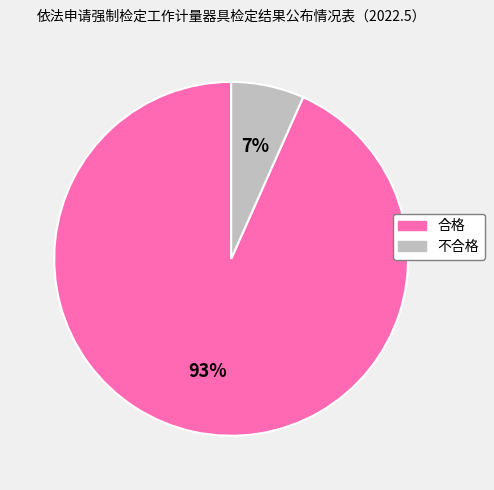

The 不合格 slice represents 7% of the pie. True or false?

True